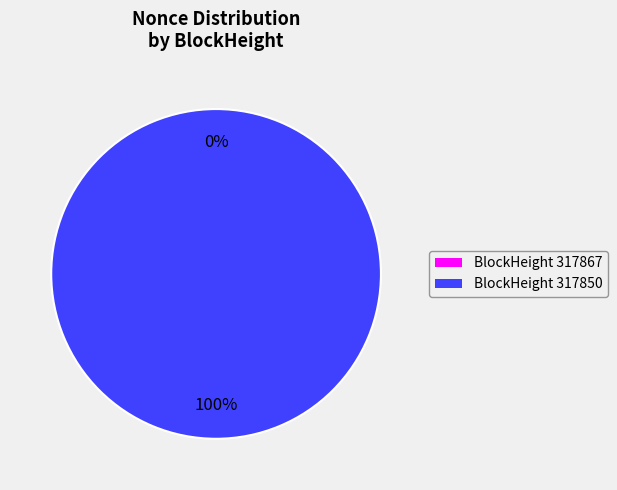

What percentage is the 317850 slice, to the nearest percent?

100%